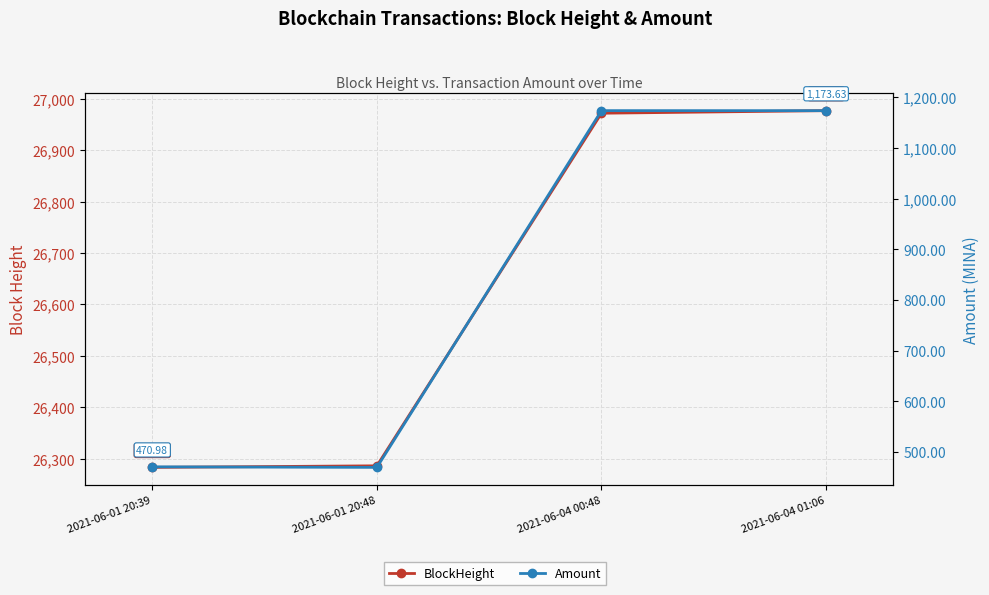

What is the difference between the BlockHeight values at 2021-06-04 00:48 and 2021-06-01 20:48?

686.0